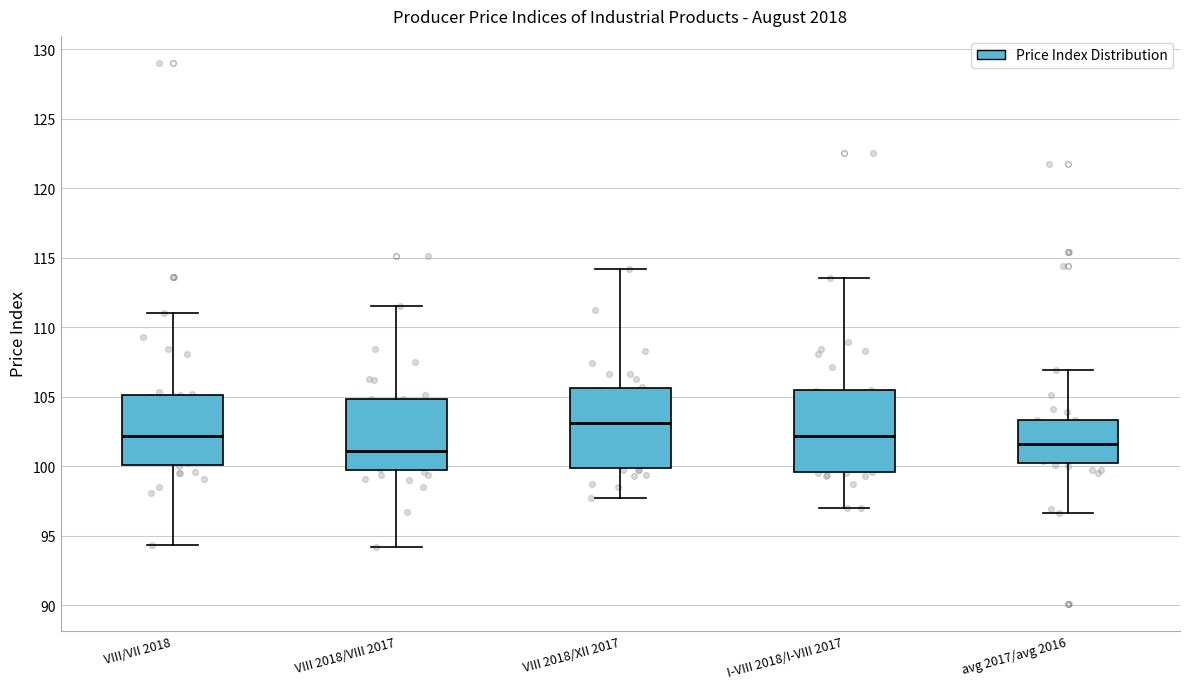

Reading left to right, read every box against the y-axis: the position of its median line, the range the box covers, and the ends of its whiskers. The values are not printed on the chart, so give them approximately, as read against the axis.

VIII/VII 2018: median 102.0, box 100.0 to 105.0, whiskers 94.5 to 111.0
VIII 2018/VIII 2017: median 101.0, box 99.5 to 105.0, whiskers 94.0 to 111.5
VIII 2018/XII 2017: median 103.0, box 100.0 to 105.5, whiskers 97.5 to 114.0
I-VIII 2018/I-VIII 2017: median 102.0, box 99.5 to 105.5, whiskers 97.0 to 113.5
avg 2017/avg 2016: median 101.5, box 100.5 to 103.5, whiskers 96.5 to 107.0